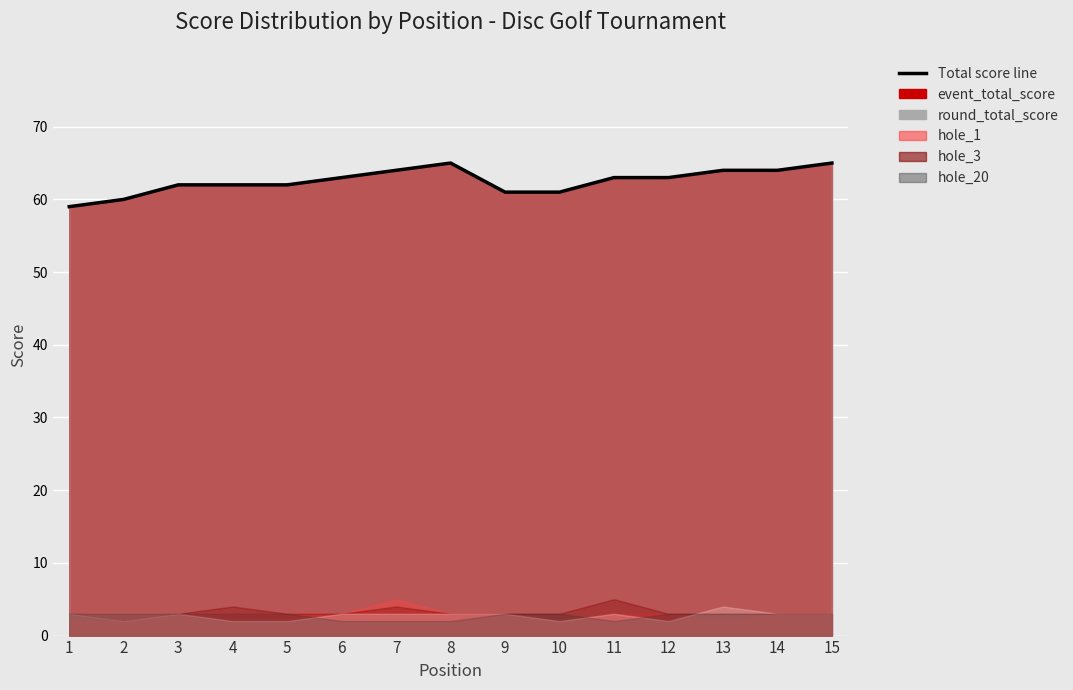

At which label is the value closest to 62?

3